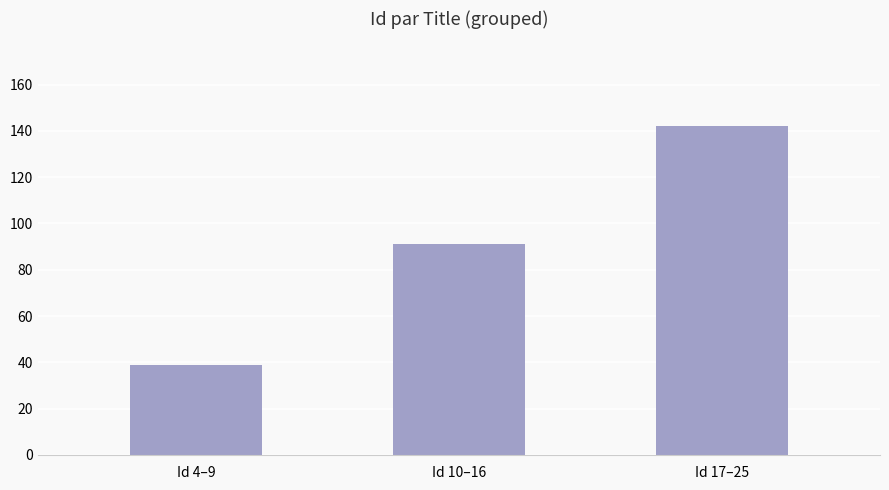

List the labels in order of value, largest first.

Id 17–25, Id 10–16, Id 4–9